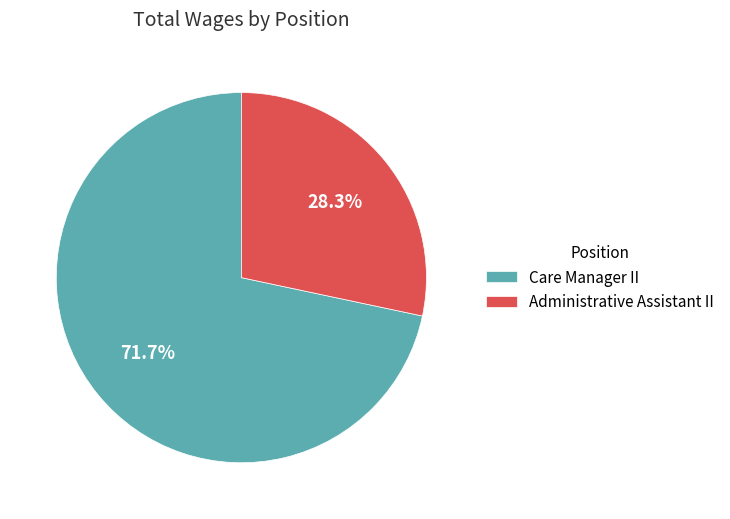

What is the largest slice in the pie chart?

Care Manager II